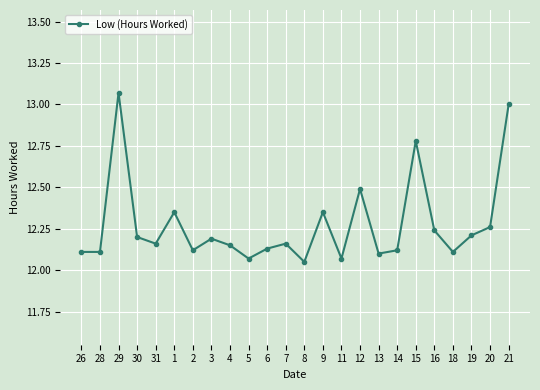

Does the chart have visible grid lines?

Yes